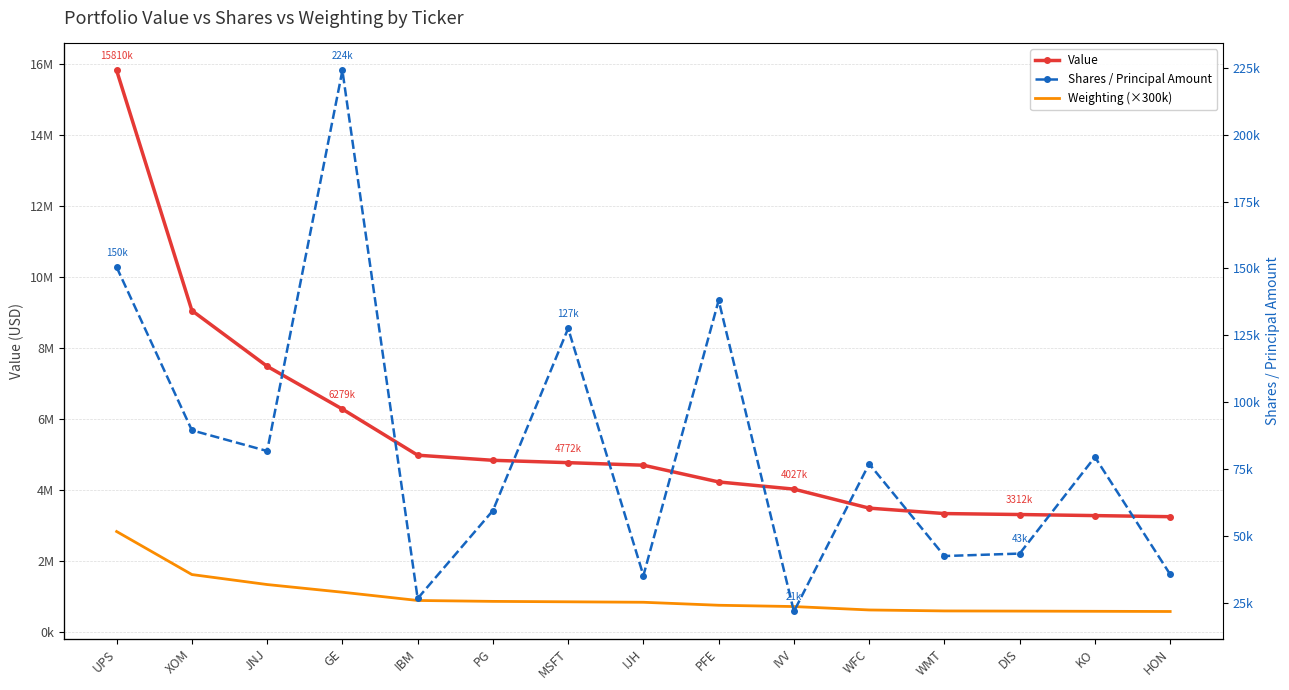

What is the sum of all Shares / Principal Amount values?

1231829